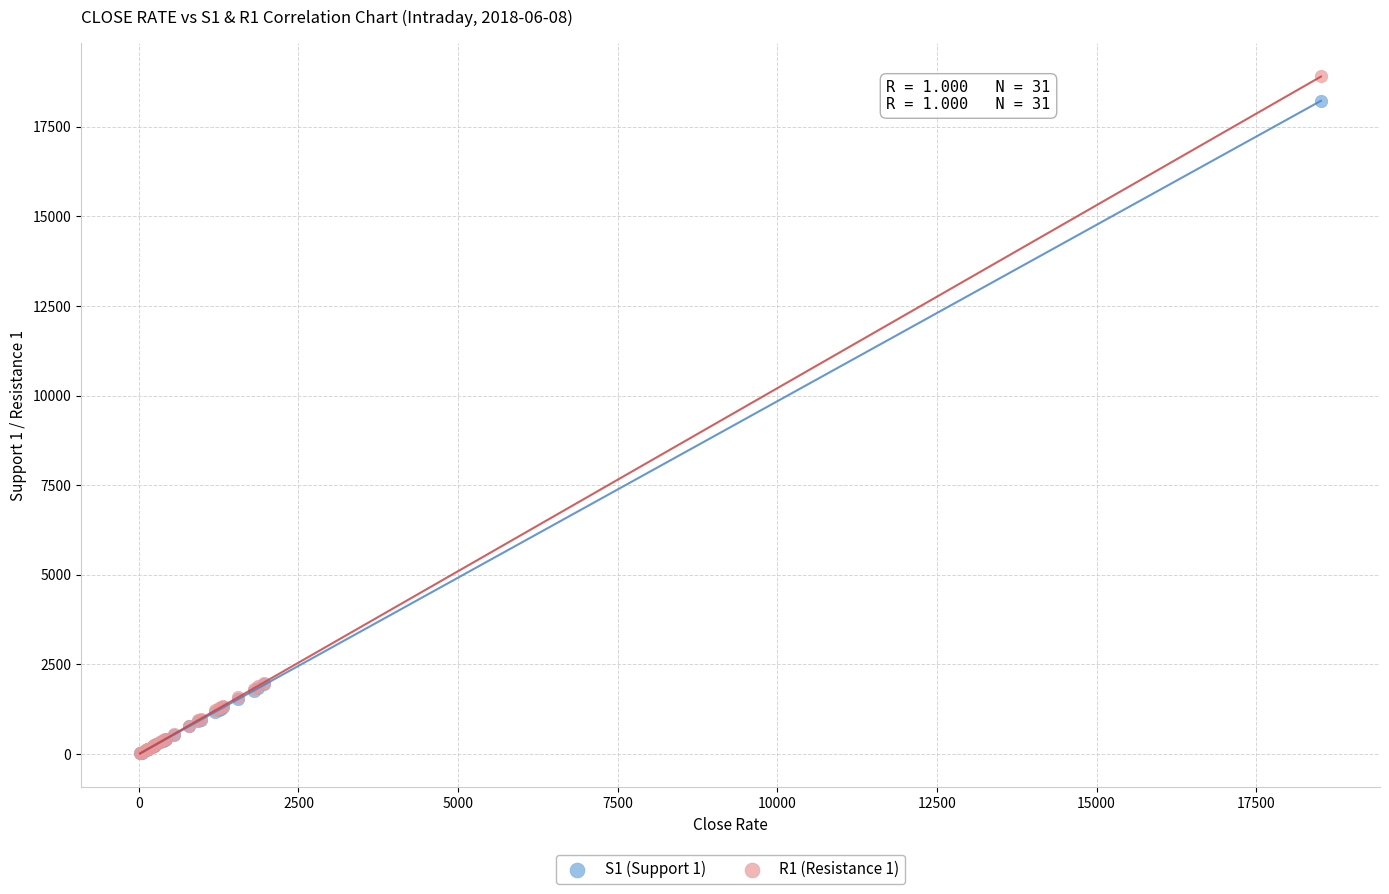

What are all the series names shown in the legend?

S1 (Support 1), R1 (Resistance 1)